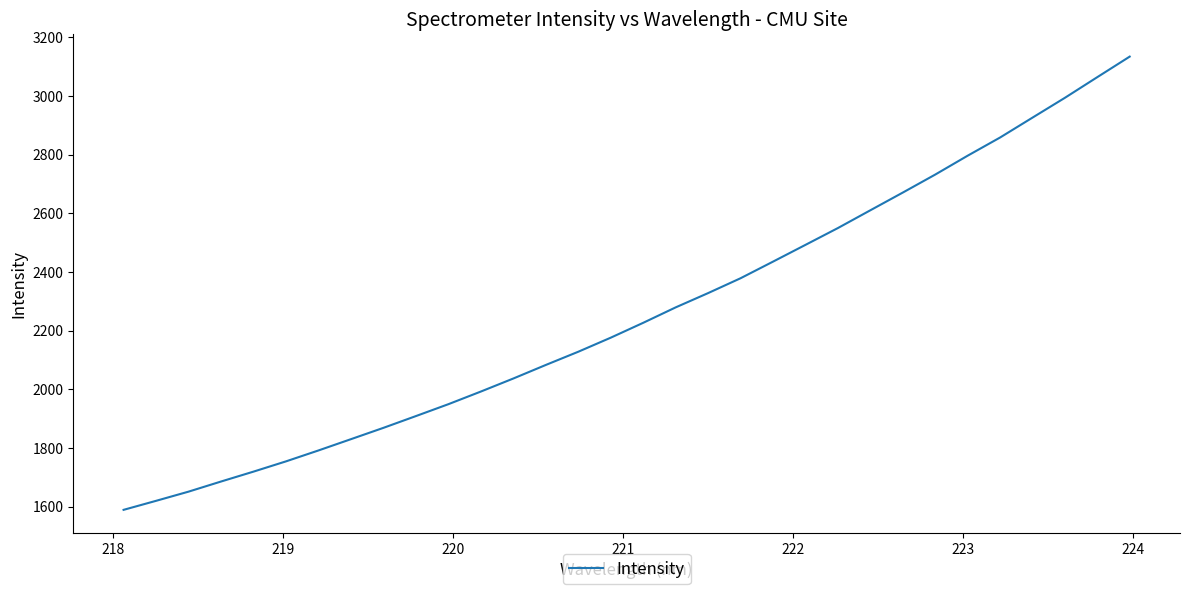

What is the difference between the maximum and minimum values?

1545.2